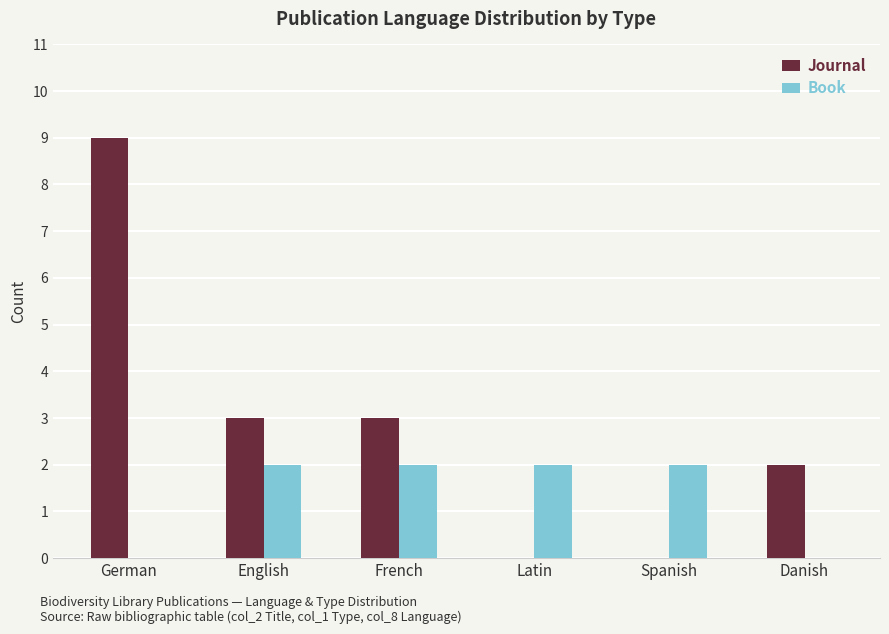

What value does the Journal series have at French?

3